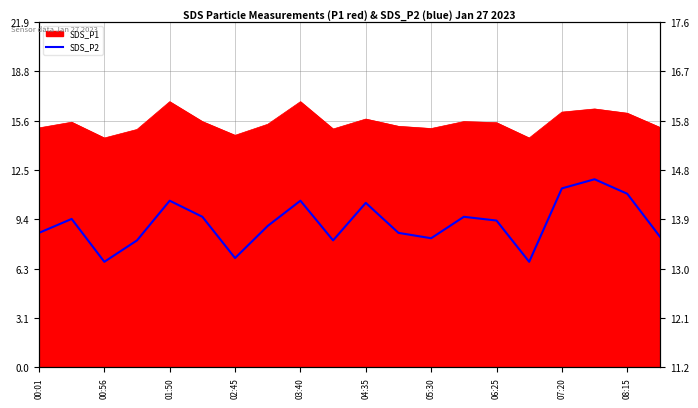

What is the maximum value shown in the chart?

14.7